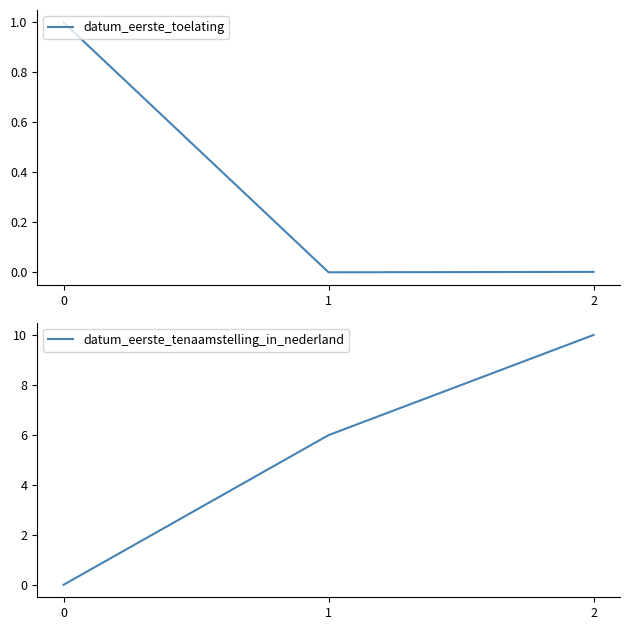

What is the greatest value displayed?

10.0